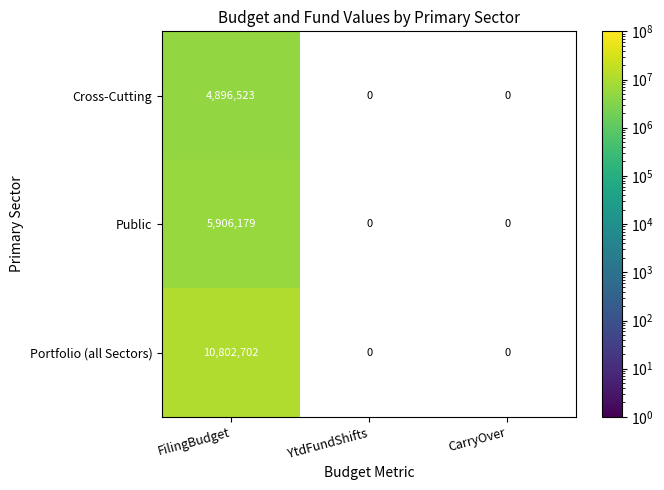

What is the difference between the highest and lowest values at FilingBudget?

5906179